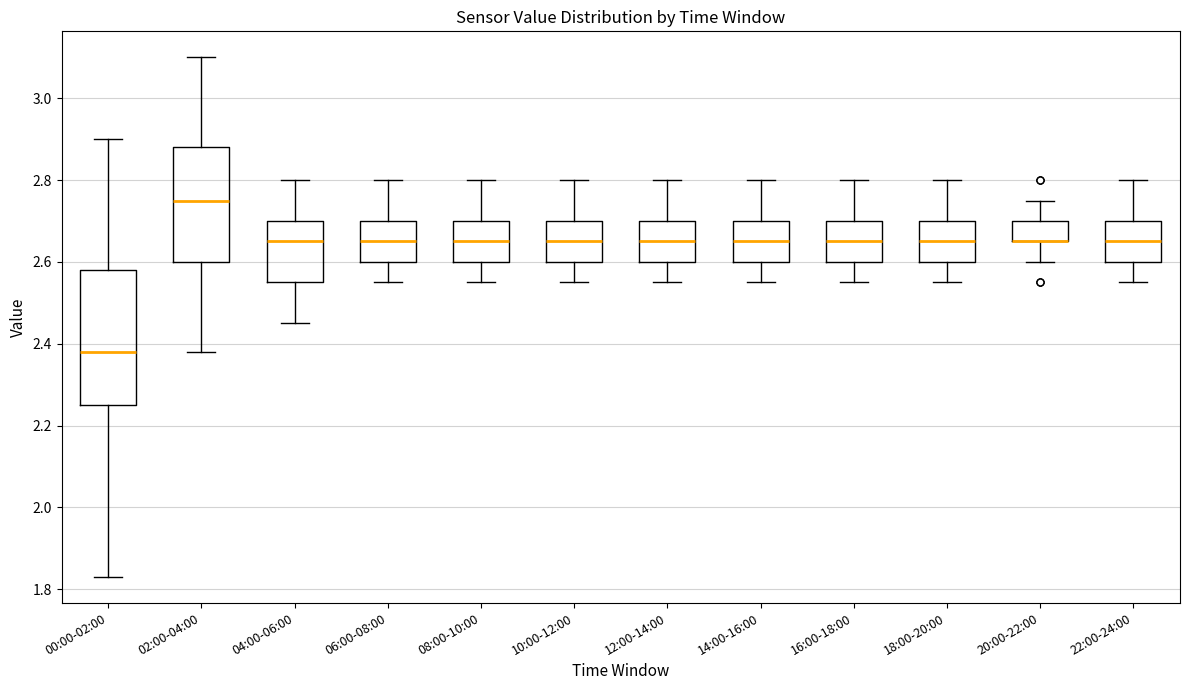

Comparing the boxes themselves (not the whiskers), which one is the tallest?

00:00-02:00